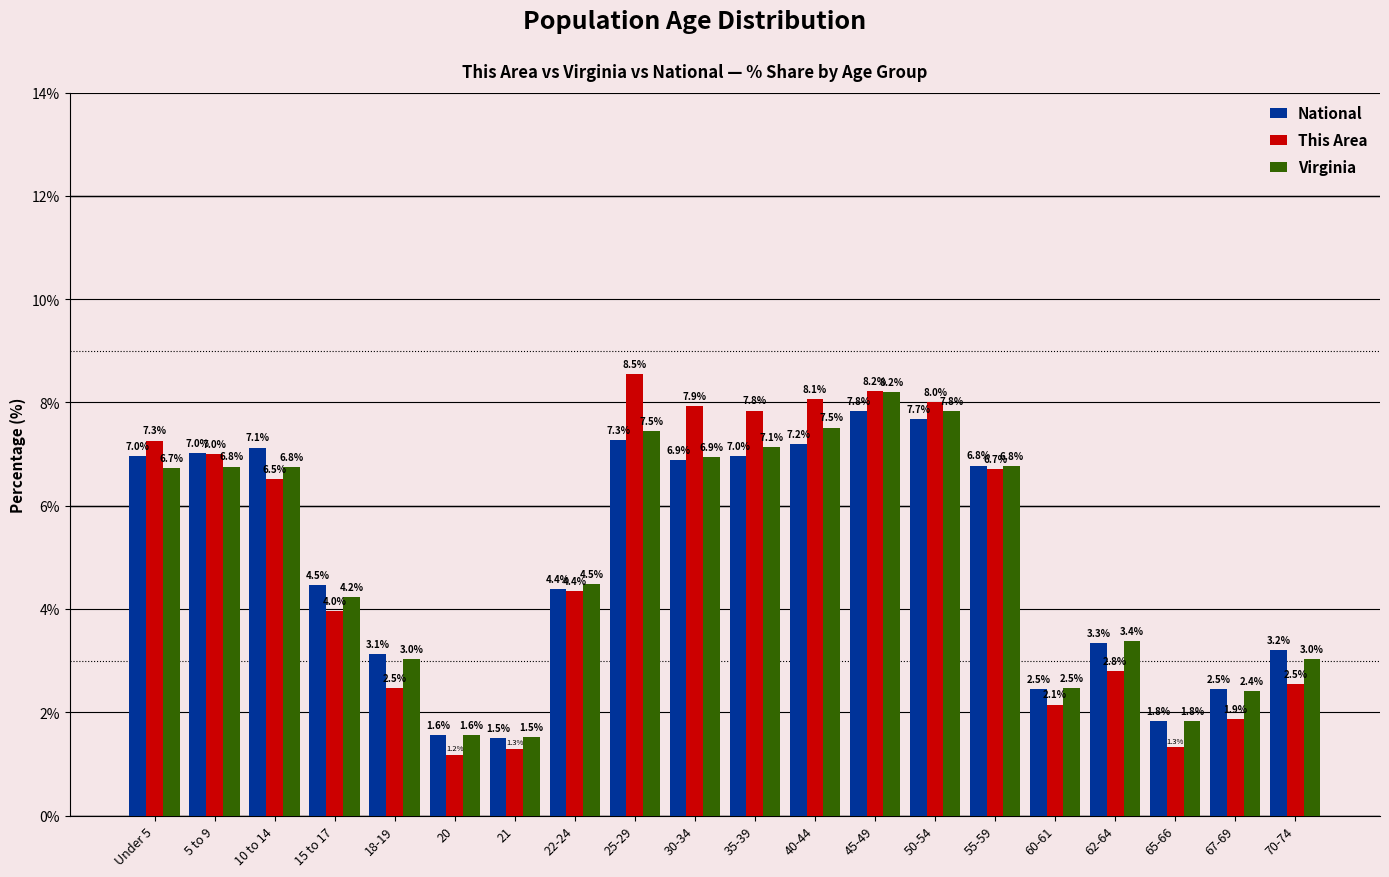

At how many categories does at least one series exceed 8?

4